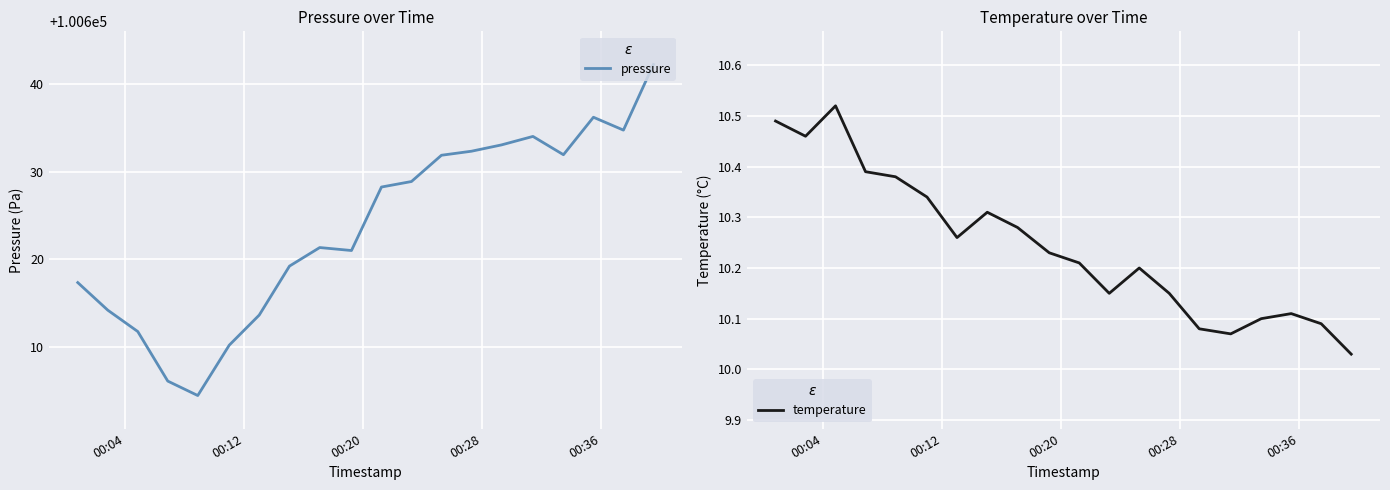

What is the minimum value for pressure?

100604.4